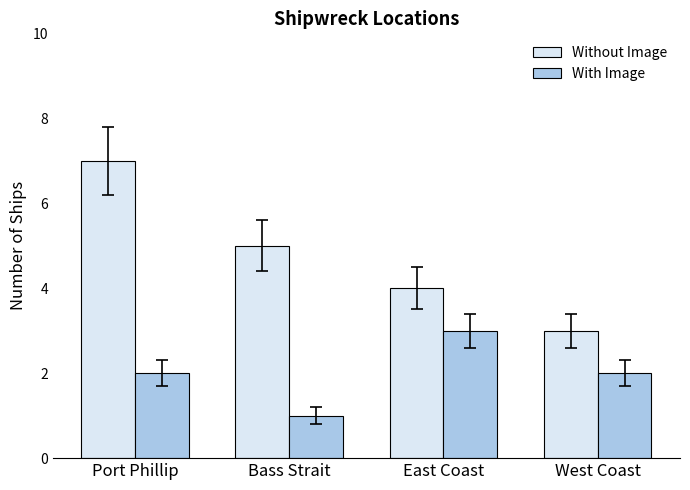

Which series changed the most between Port Phillip and East Coast?

Without Image